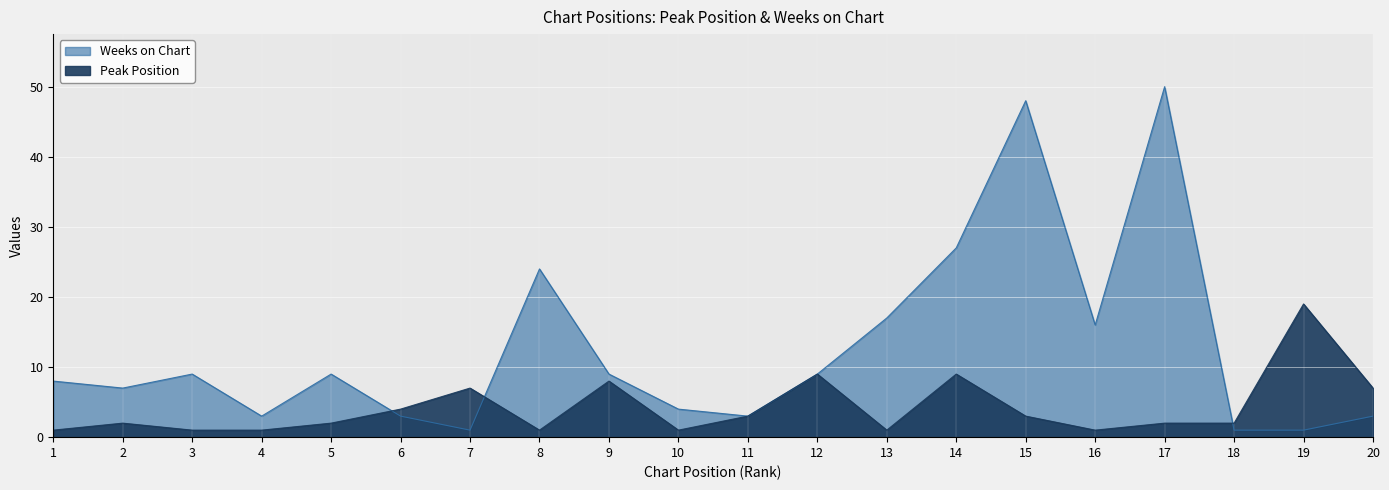

The value of Weeks on Chart at 5 is 9. True or false?

True